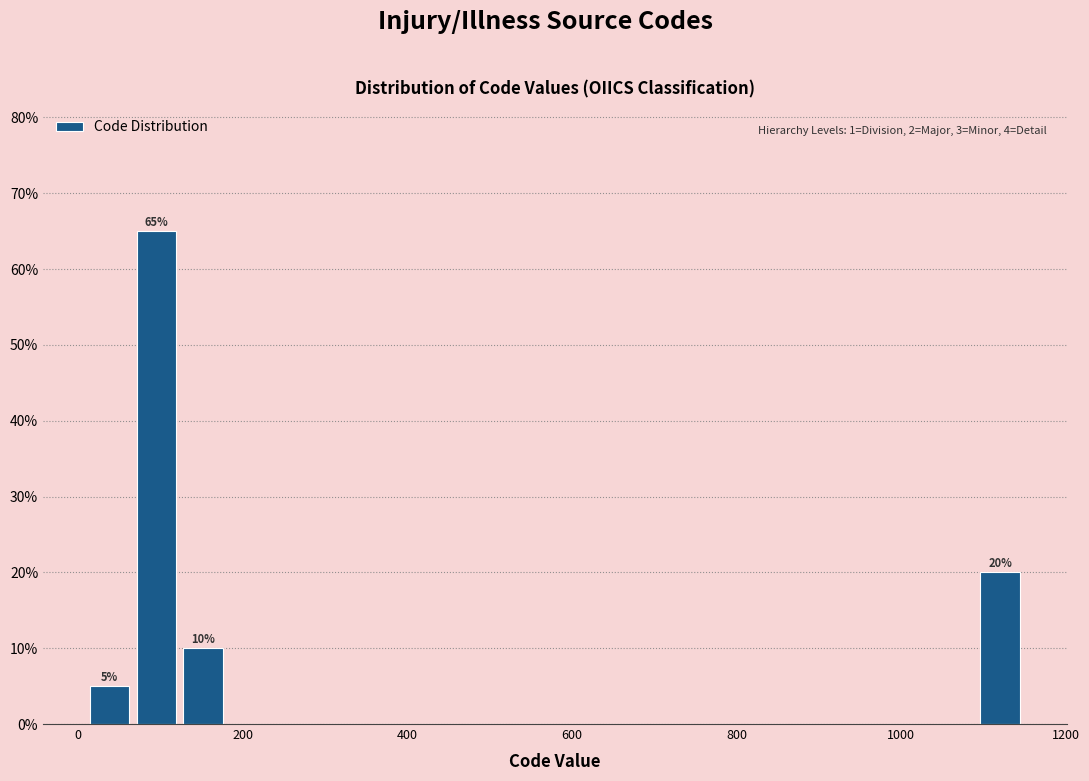

Around what value on the x-axis is the tallest bar? Give the approximate position of its centre, as read against the axis.

100